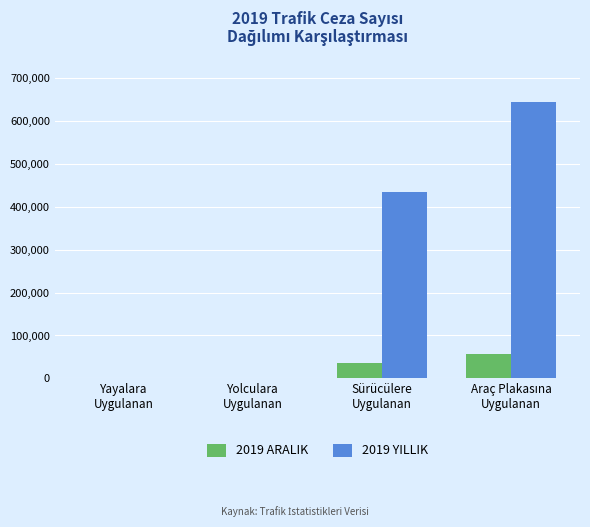

Which series has the largest total across all categories?

2019 YILLIK